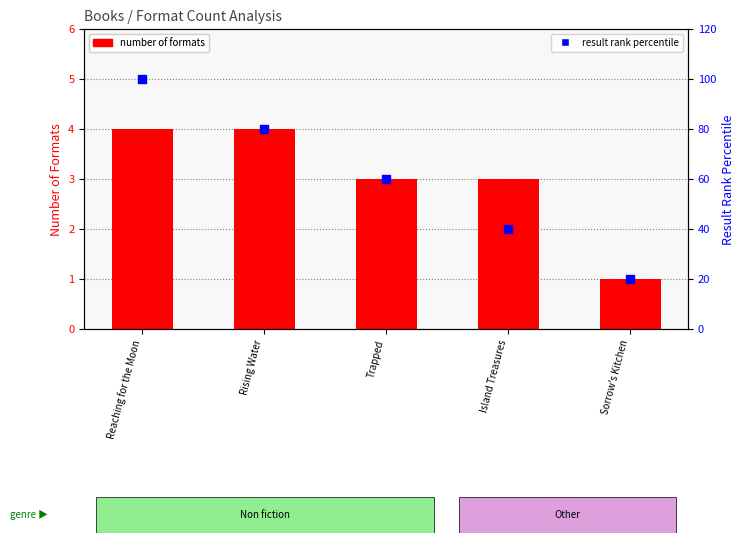

Which series has the largest total across all categories?

result rank percentile